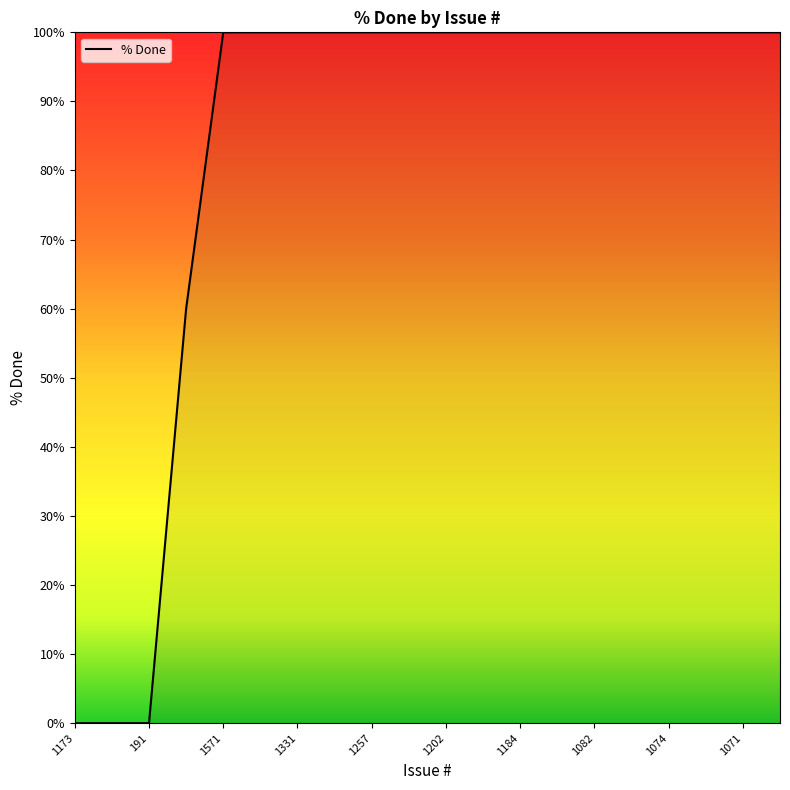

What is the difference between the maximum and minimum values?

100